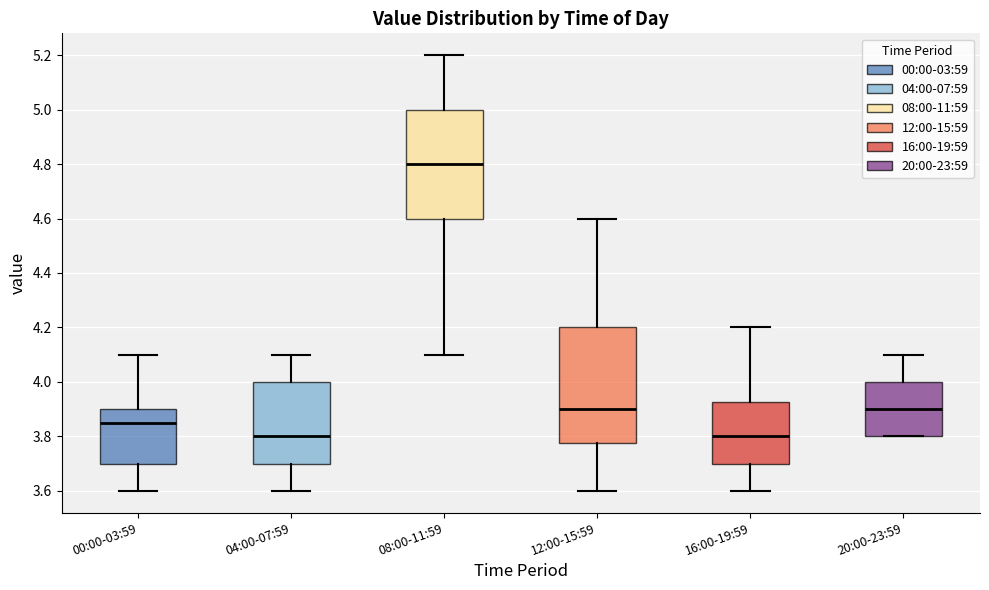

Reading left to right, transcribe this box plot: for each box, give where its median line is, the range the box spans, and where its two whiskers end, as read against the y-axis. The values are not printed on the chart, so give them approximately, as read against the axis.

00:00-03:59: median 3.86, box 3.70 to 3.90, whiskers 3.60 to 4.10
04:00-07:59: median 3.80, box 3.70 to 4.00, whiskers 3.60 to 4.10
08:00-11:59: median 4.80, box 4.60 to 5.00, whiskers 4.10 to 5.20
12:00-15:59: median 3.90, box 3.78 to 4.20, whiskers 3.60 to 4.60
16:00-19:59: median 3.80, box 3.70 to 3.92, whiskers 3.60 to 4.20
20:00-23:59: median 3.90, box 3.80 to 4.00, whiskers 3.80 to 4.10